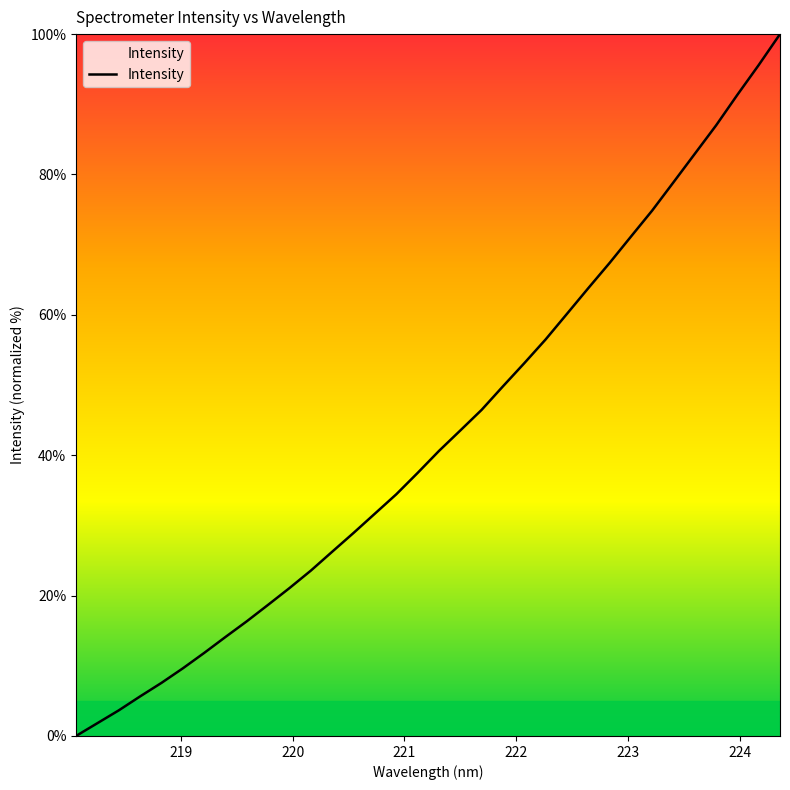

What is the greatest value displayed?

100.0